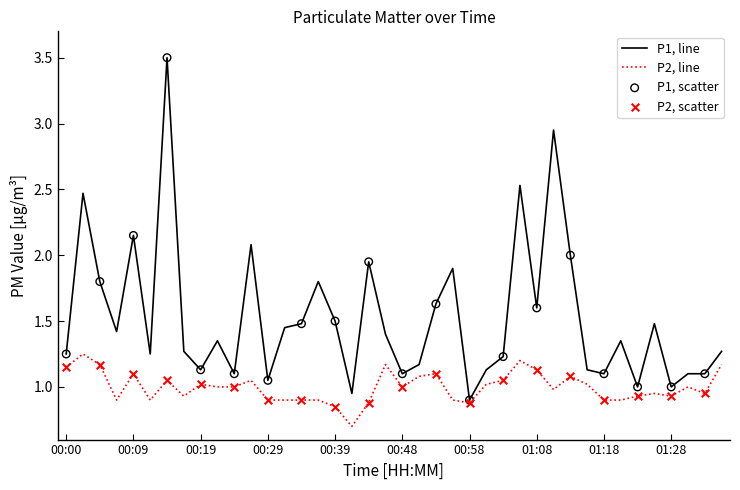

What is the greatest value displayed?

3.5